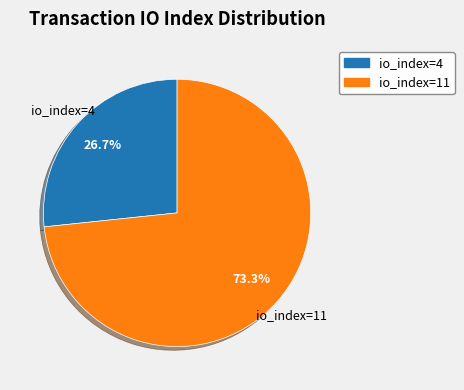

Rank the categories by value from lowest to highest.

io_index=4, io_index=11